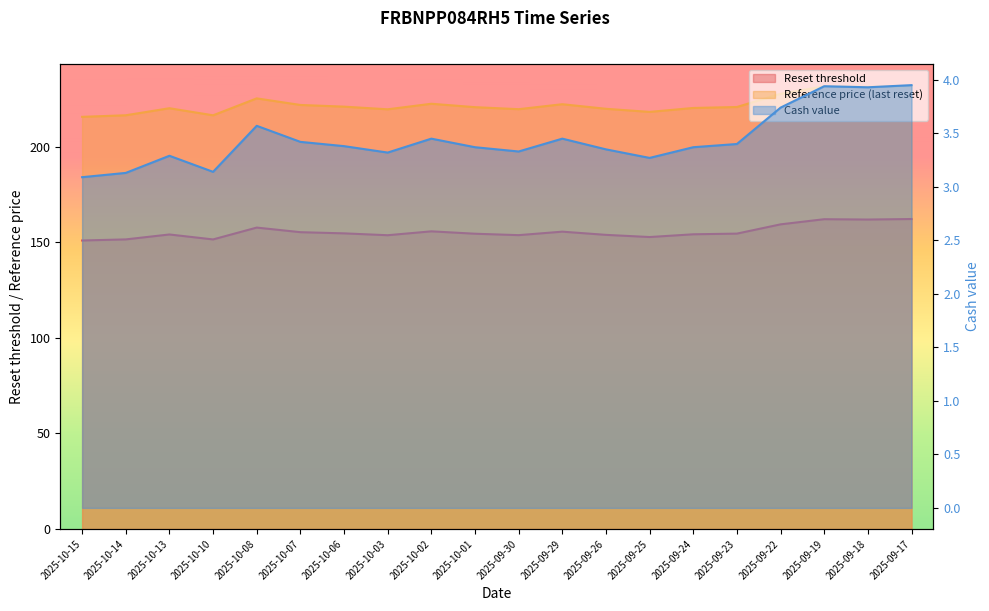

List the series in order of their overall mean, highest first.

Reference price (last reset), Reset threshold, Cash value